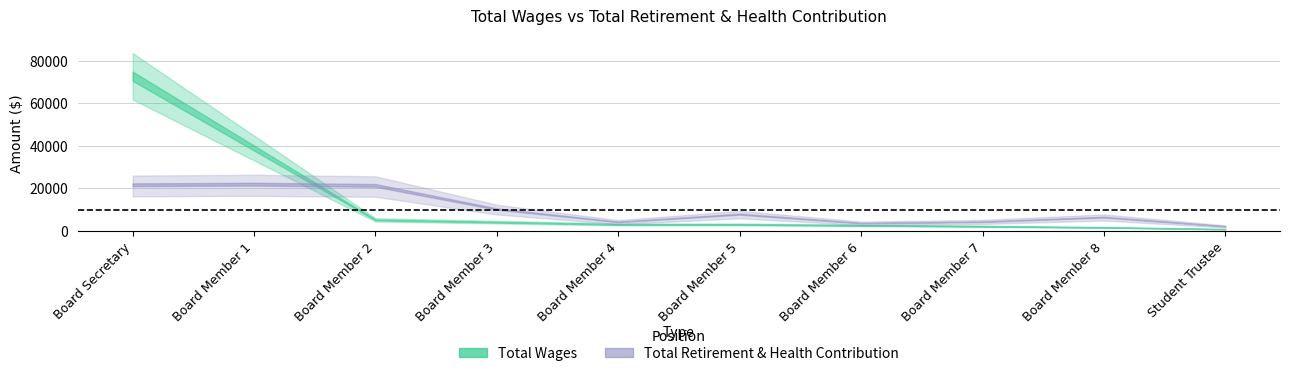

What are all the series names shown in the legend?

total_wages, total_retirement